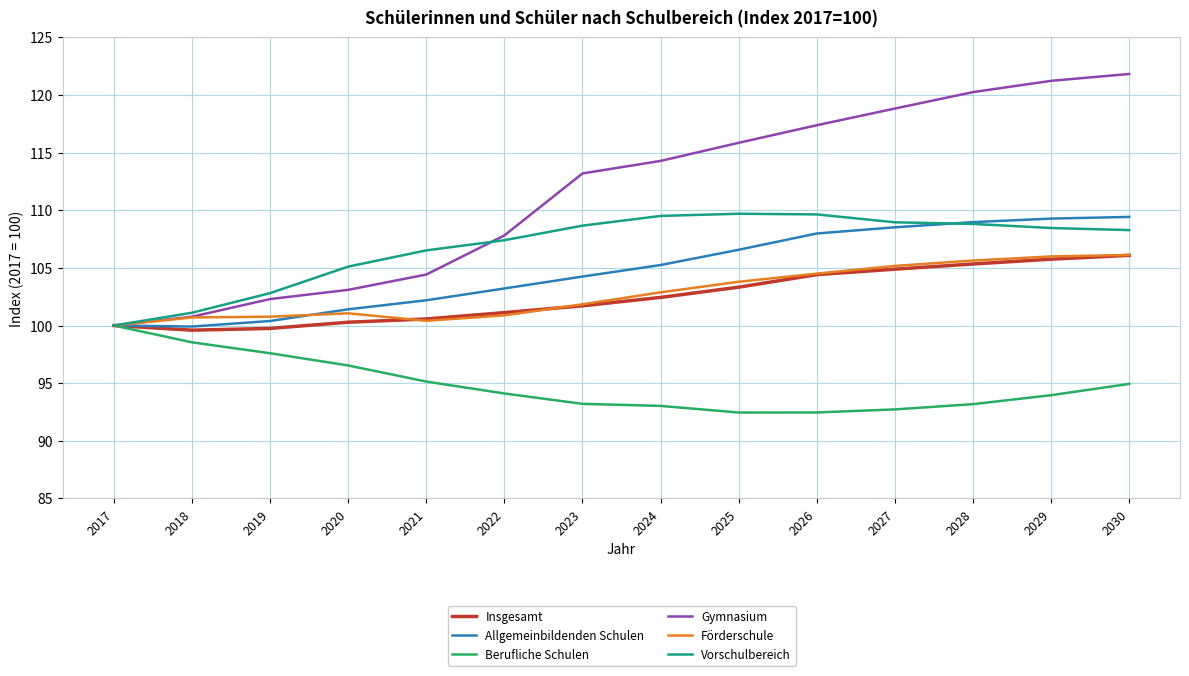

Count the number of data series in this chart.

6